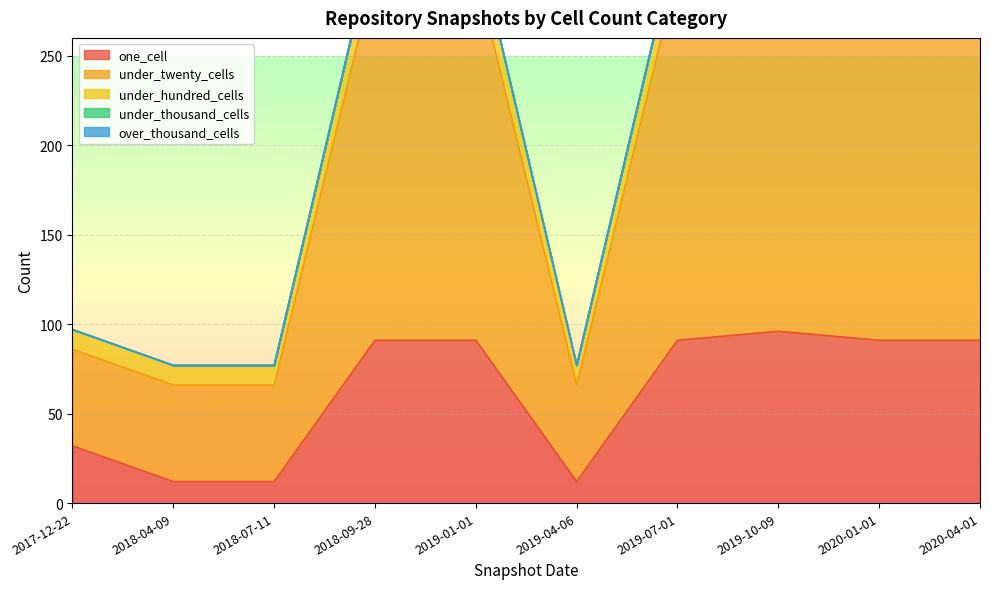

Rank the series by their maximum value, from lowest to highest.

under_thousand_cells, over_thousand_cells, under_hundred_cells, one_cell, under_twenty_cells